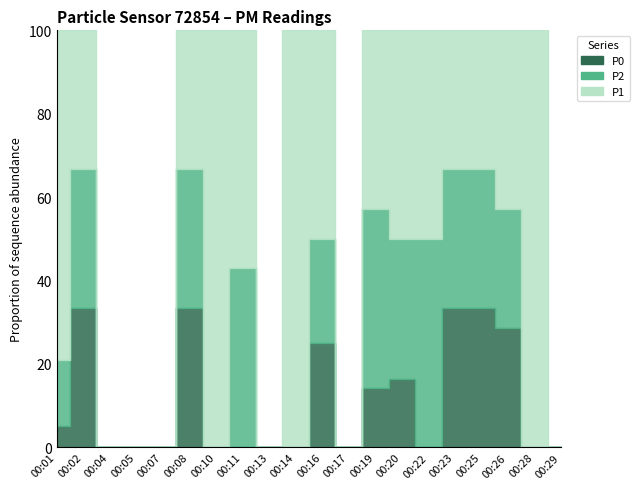

What position from the left is 02:25?

17